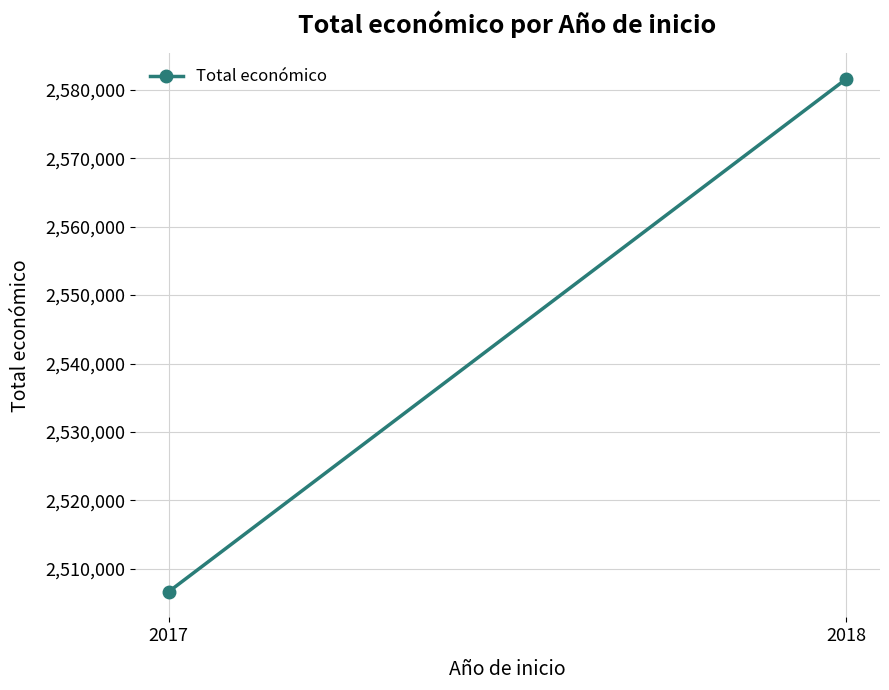

Reading right to left, what are all the values shown in this chart?

2581578	2506644